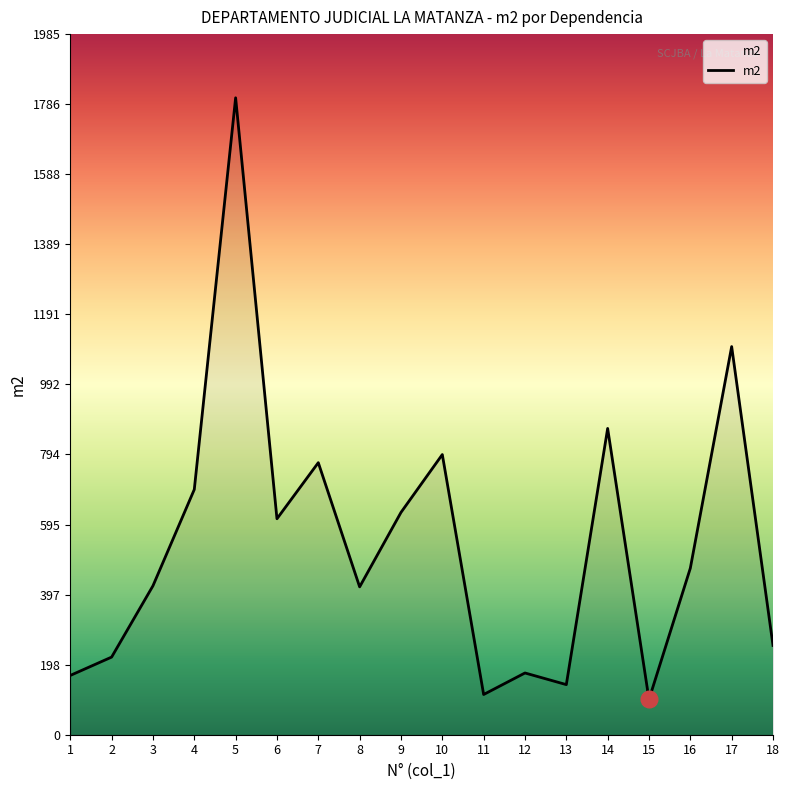

Approximately how many times larger is the value at 5 compared to 13?

12.7